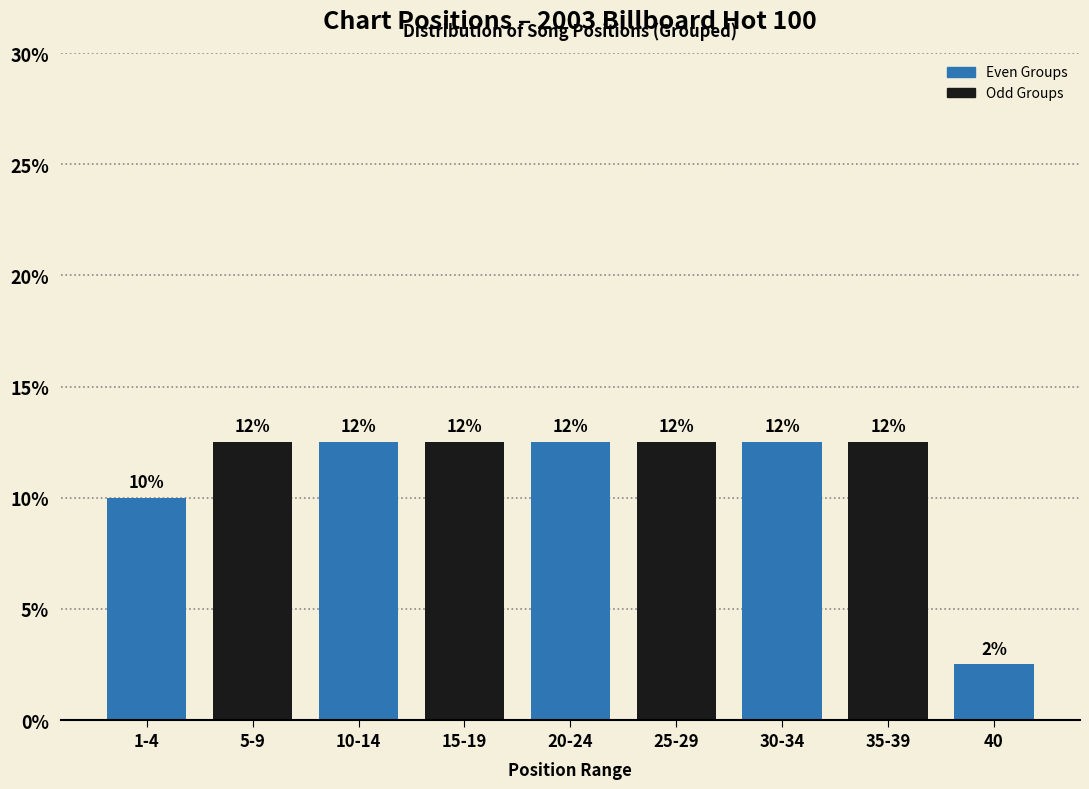

How many bars are there in total?

9